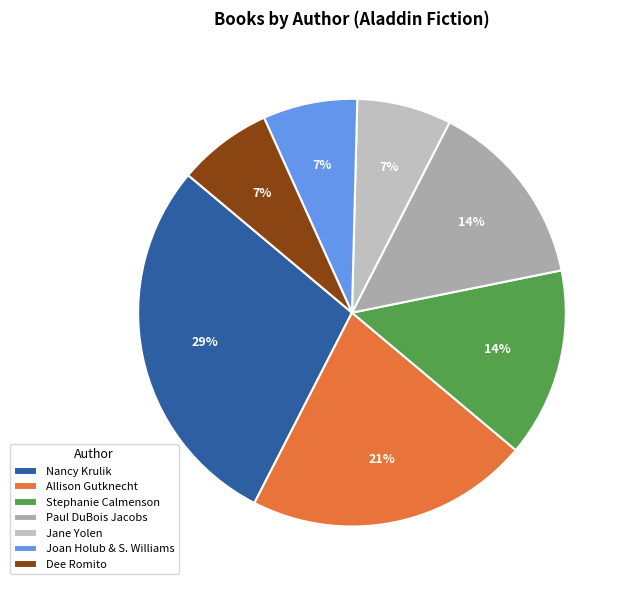

Which slice is the smallest?

Jane Yolen